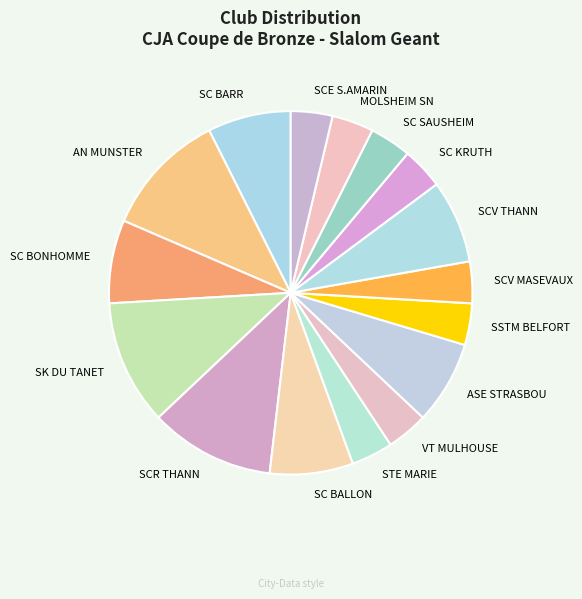

Is it true that AN MUNSTER is 11% of the pie?

True